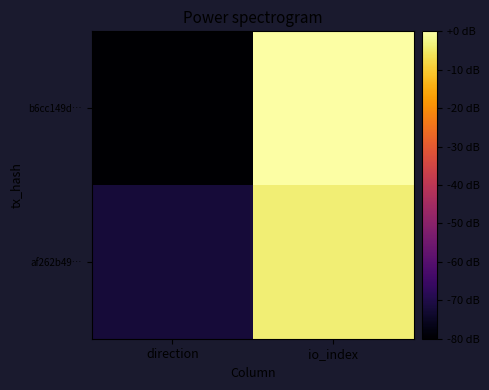

Which label corresponds to the smallest value in the chart?

direction